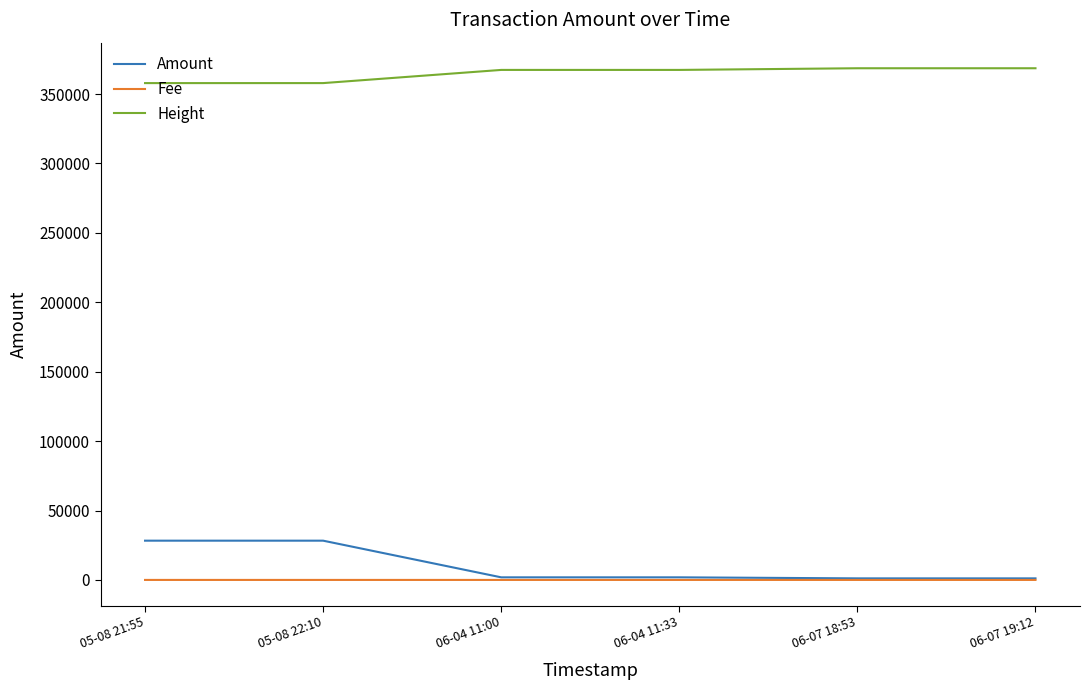

What is the greatest value displayed?

368563.0